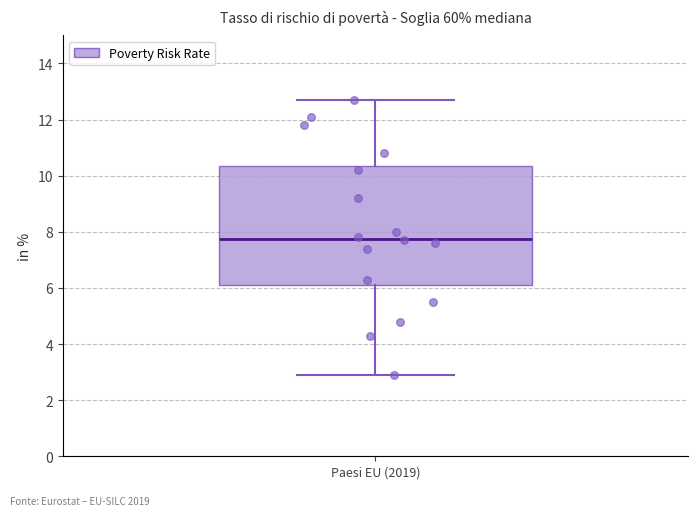

Read this box plot against the y-axis: the position of the median line, the range covered by the box, and the ends of both whiskers. The values are not printed on the chart, so give them approximately, as read against the axis.

median 7.8, box 6.2 to 10.4, whiskers 3.0 to 12.8